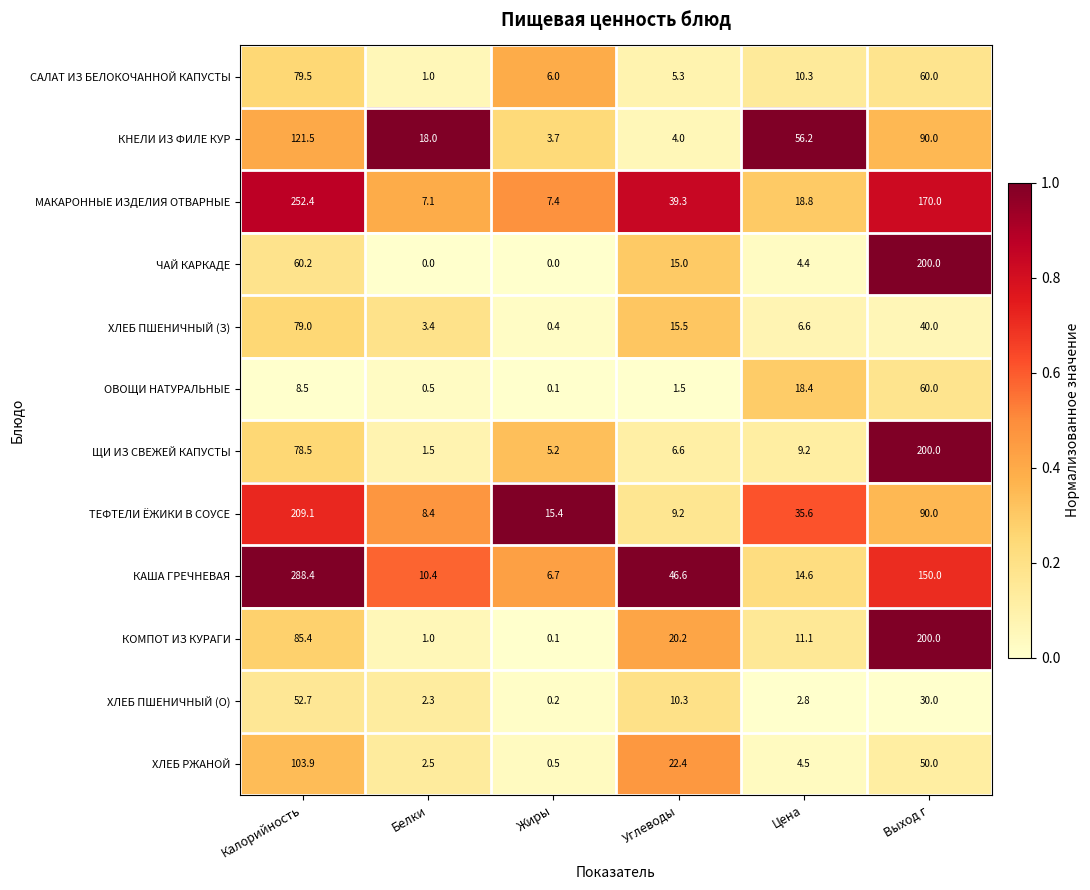

Rank the series at Калорийность from lowest to highest value.

ОВОЩИ НАТУРАЛЬНЫЕ, ХЛЕБ ПШЕНИЧНЫЙ (О), ЧАЙ КАРКАДЕ, ЩИ ИЗ СВЕЖЕЙ КАПУСТЫ, ХЛЕБ ПШЕНИЧНЫЙ (З), САЛАТ ИЗ БЕЛОКОЧАННОЙ КАПУСТЫ, КОМПОТ ИЗ КУРАГИ, ХЛЕБ РЖАНОЙ, КНЕЛИ ИЗ ФИЛЕ КУР, ТЕФТЕЛИ ЁЖИКИ В СОУСЕ, МАКАРОННЫЕ ИЗДЕЛИЯ ОТВАРНЫЕ, КАША ГРЕЧНЕВАЯ